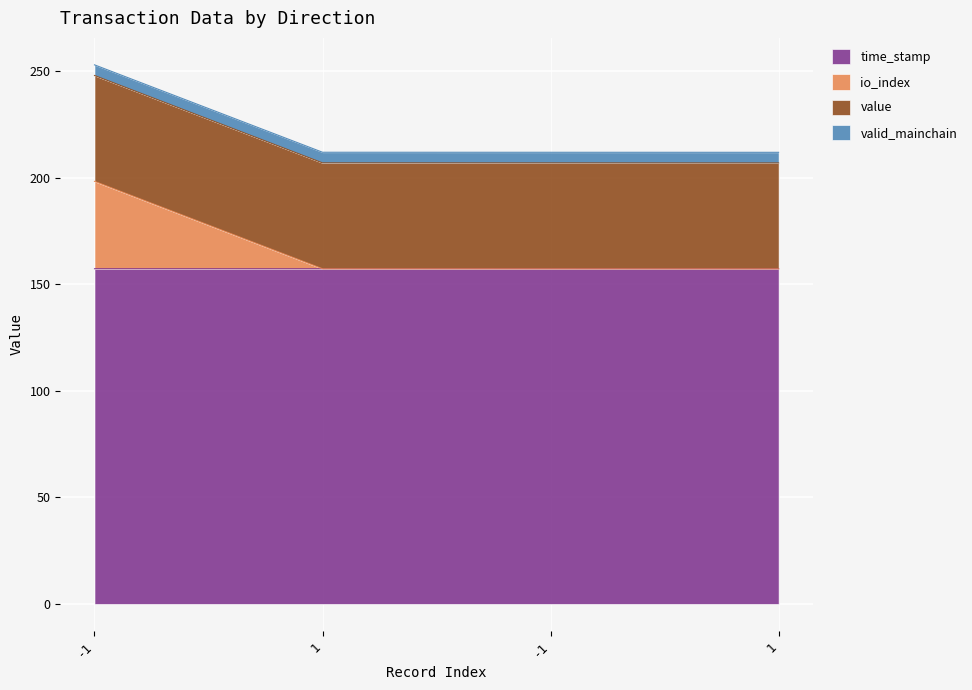

Which series changed the most between -1 and 1?

io_index